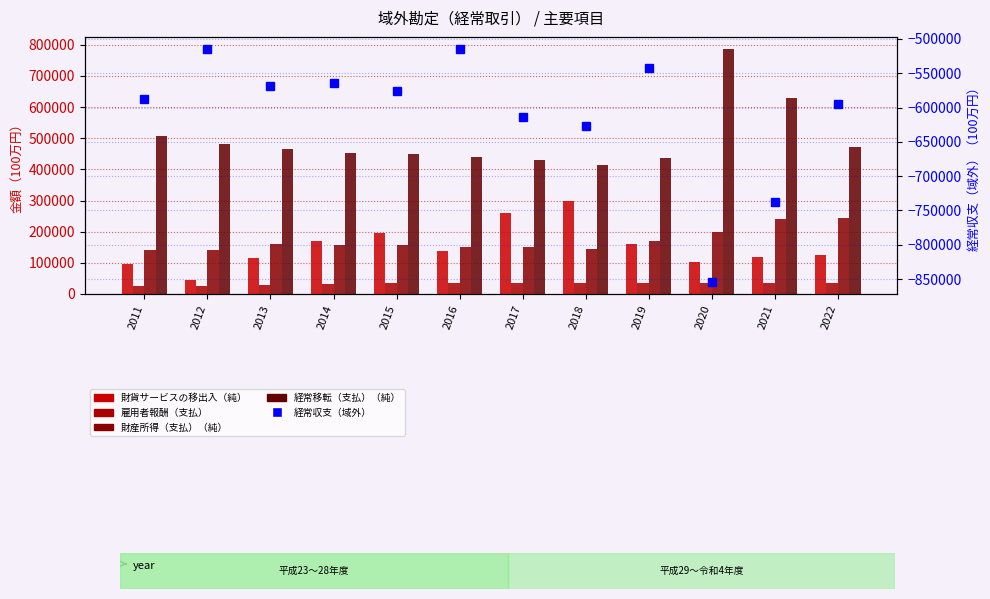

What is the value of the 財産所得（支払）（純） bar at the 1st from the left?

140005